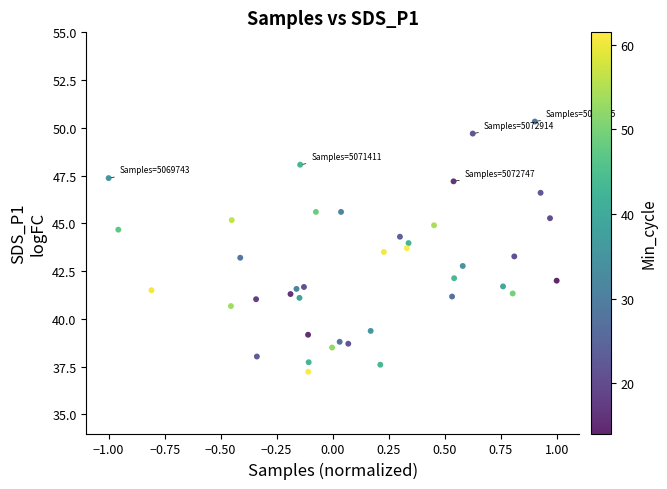

What is the range of Y values (max minus min)?

13.1